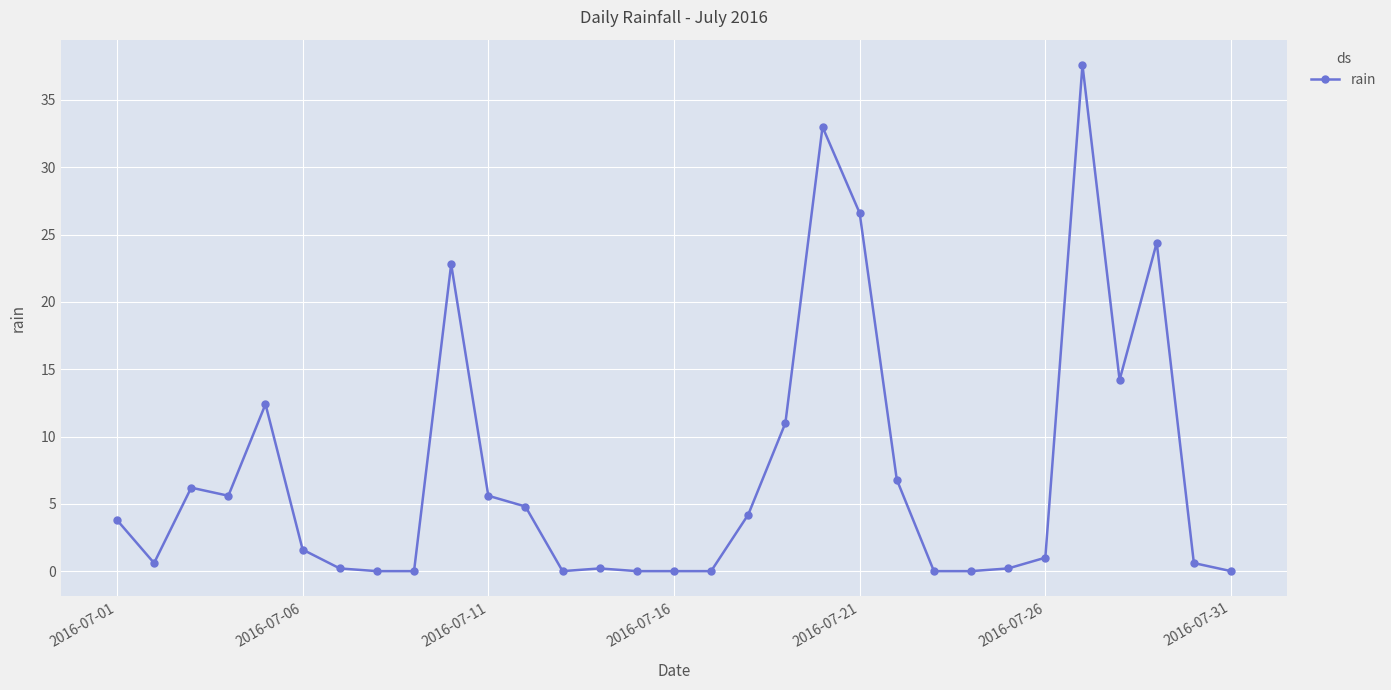

What is the difference between the maximum and minimum values?

37.6